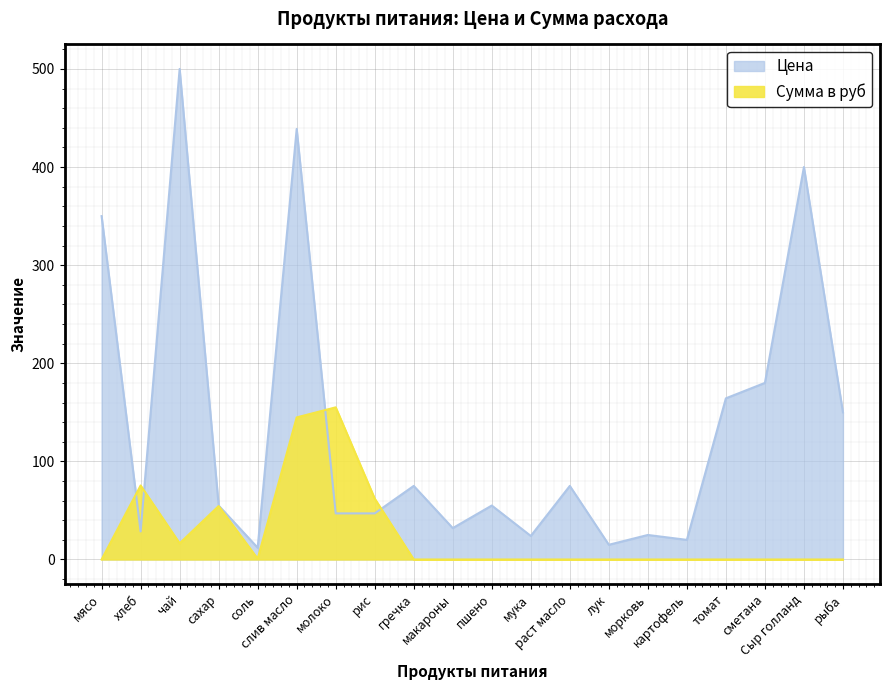

What is the average value of the Цена series?

134.7